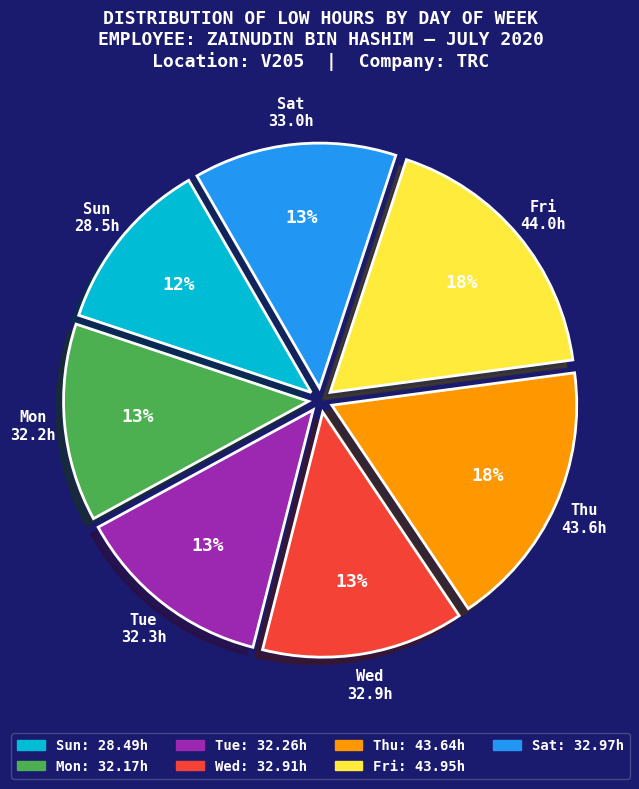

Is there any slice that represents more than half of the pie?

No